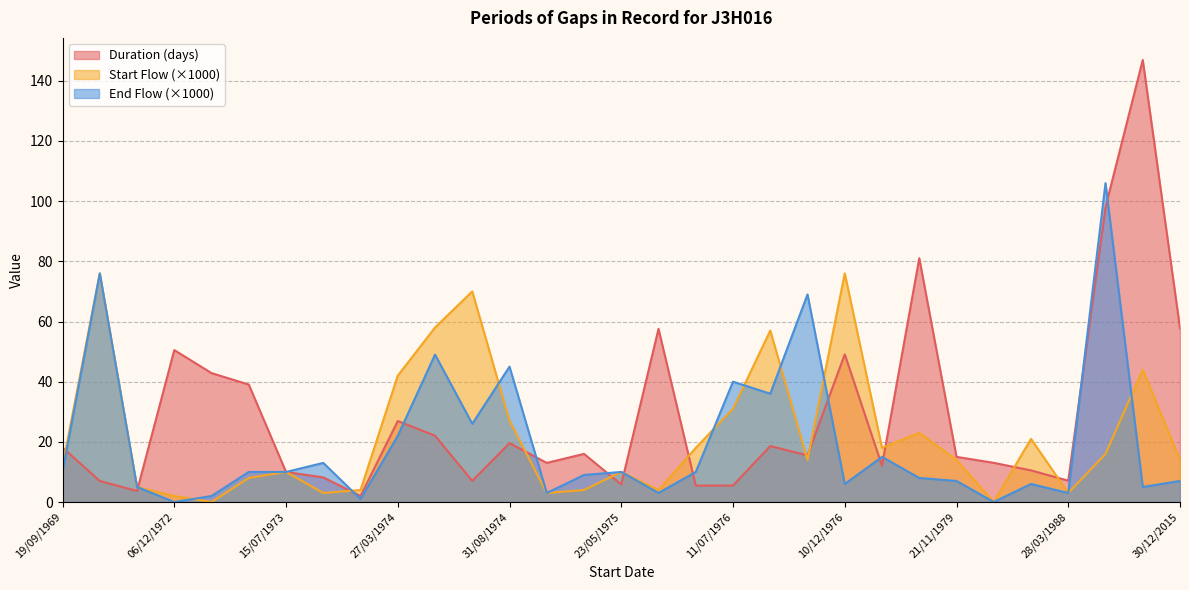

How many lines are shown in the chart?

3